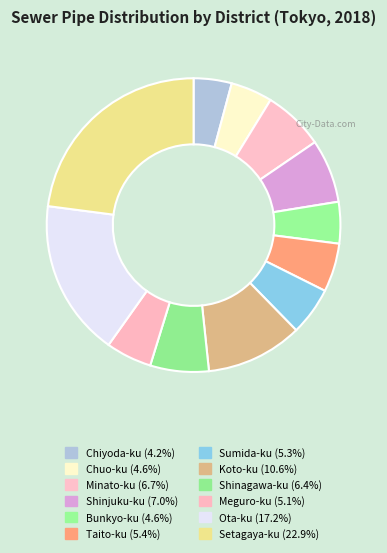

How many segments does this pie chart have?

12